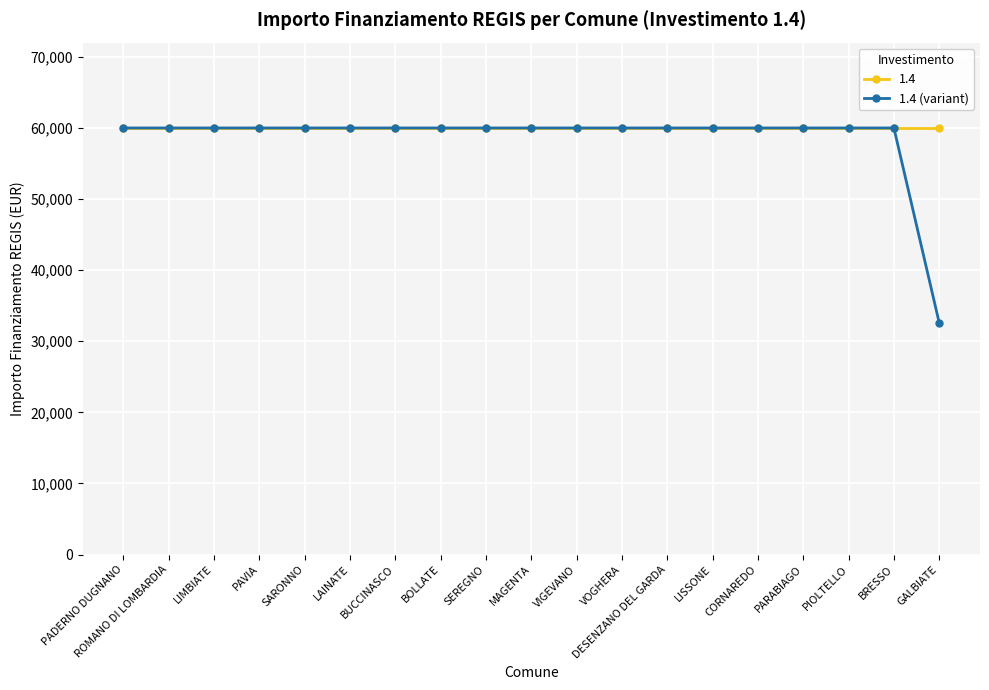

How many series are shown in this chart?

2